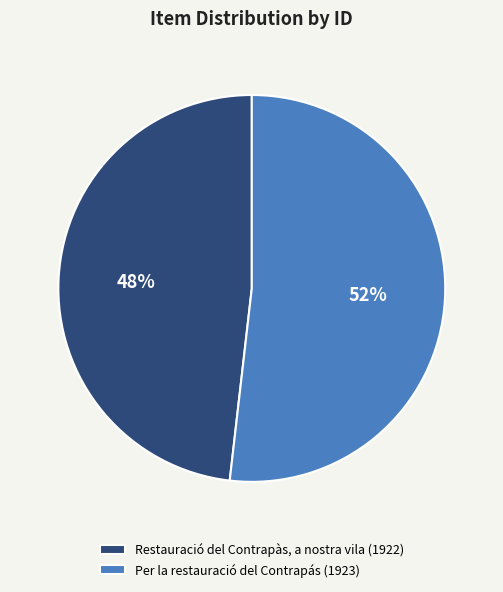

Do Per la restauració del Contrapás (1923) and Restauració del Contrapàs, a nostra vila (1922) together represent more than half of the pie?

Yes